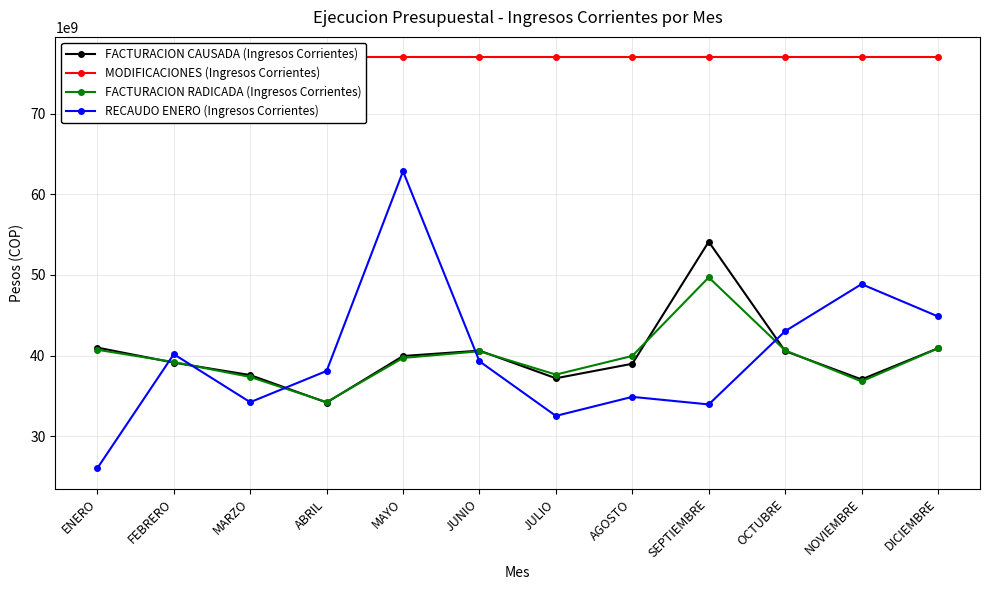

True or false: FACTURACION RADICADA (Ingresos Corrientes) and MODIFICACIONES (Ingresos Corrientes) cross at least once.

False